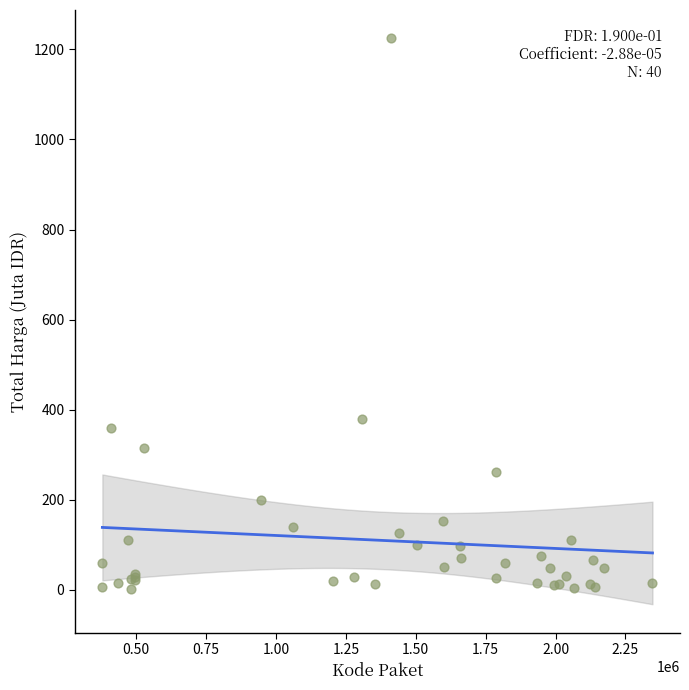

What Y value in the scatter plot is closest to 613?

379.1